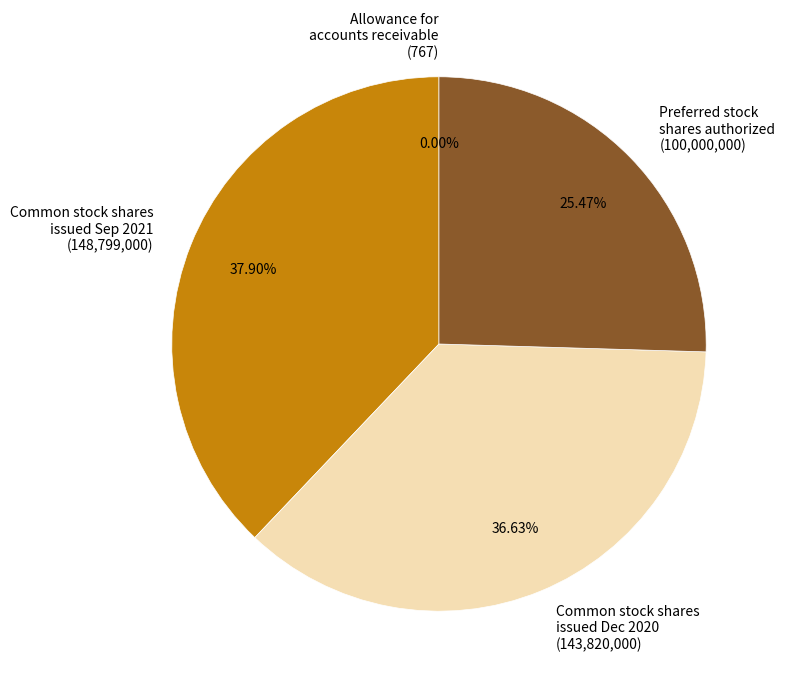

What is the largest slice in the pie chart?

Common stock shares issued Sep 2021 (148,799,000)